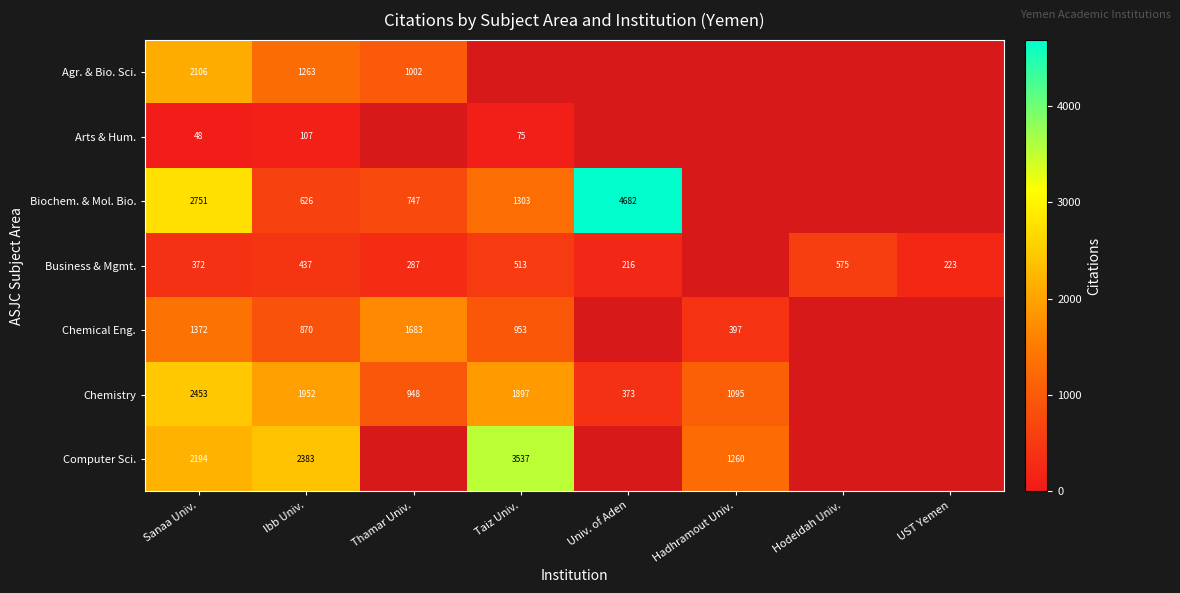

True or false: Computer Sci. has a value of 2383 at Ibb Univ..

True